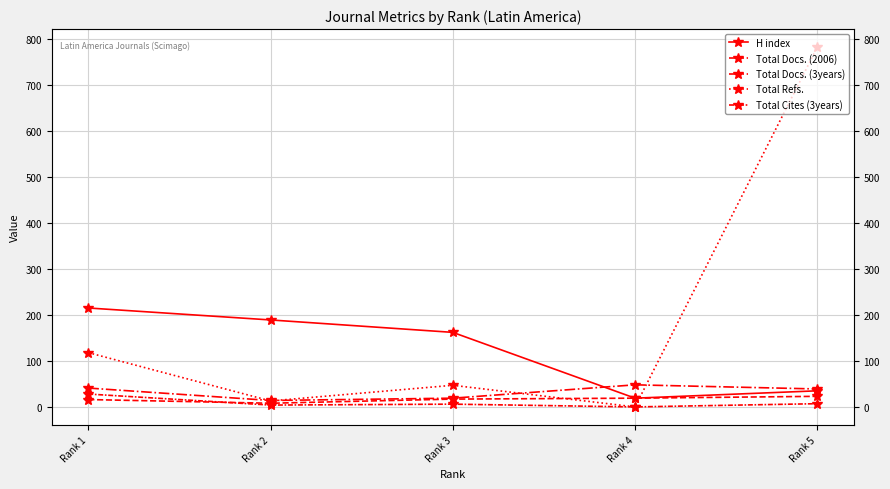

At which category does Total Docs. (2006) reach its first local valley?

Rank 2